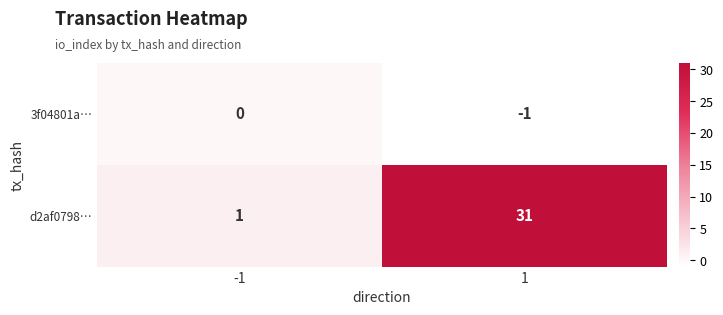

Reading left to right, transcribe all the data shown in this chart.

3f04801a…: 0	-1
d2af0798…: 1	31